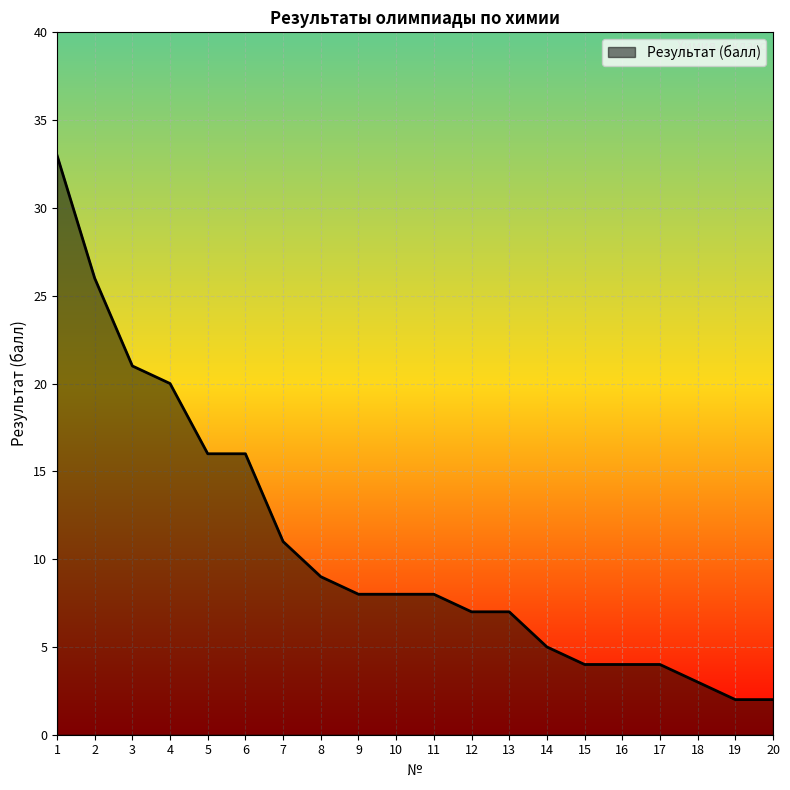

What is the maximum value shown in the chart?

33